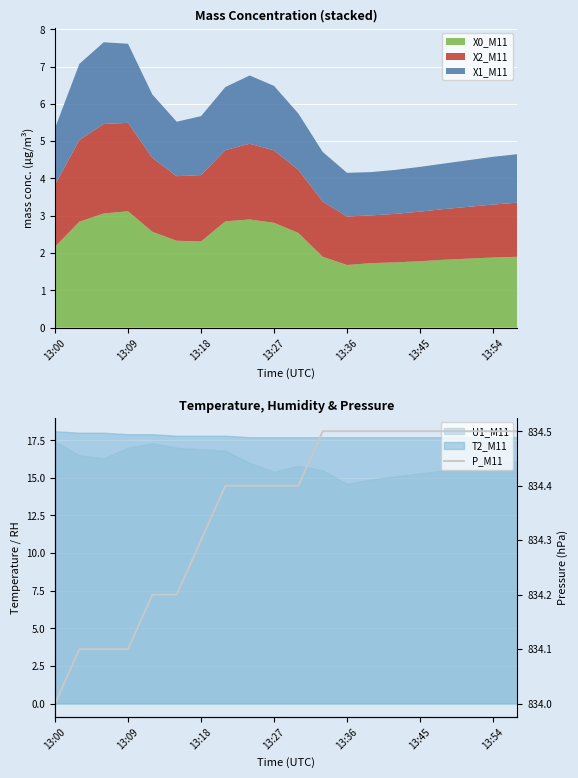

Is it true that X0_M11 equals 2.6 at 13:45?

False